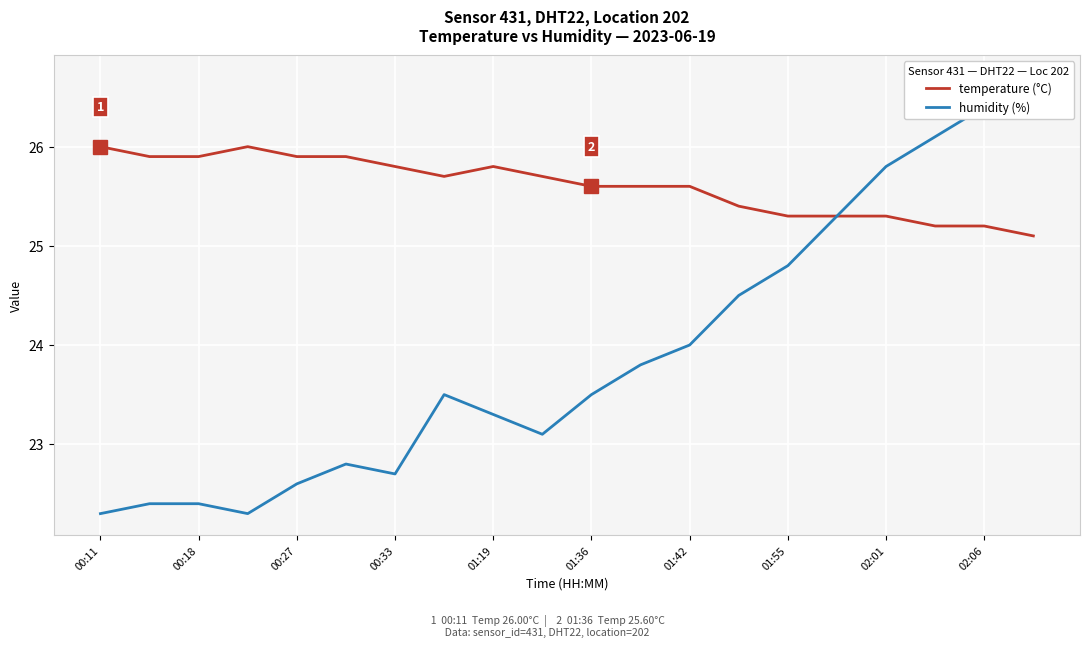

At which category does the chart reach its peak across all series?

19